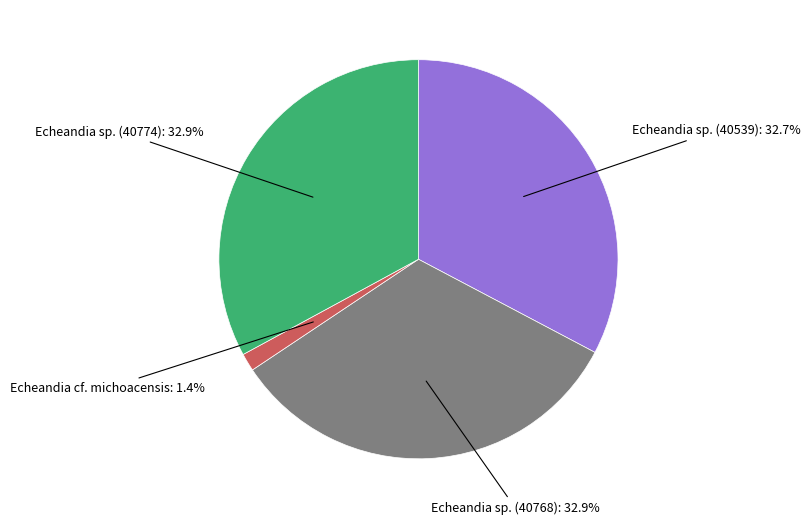

Does any single category account for the majority?

No